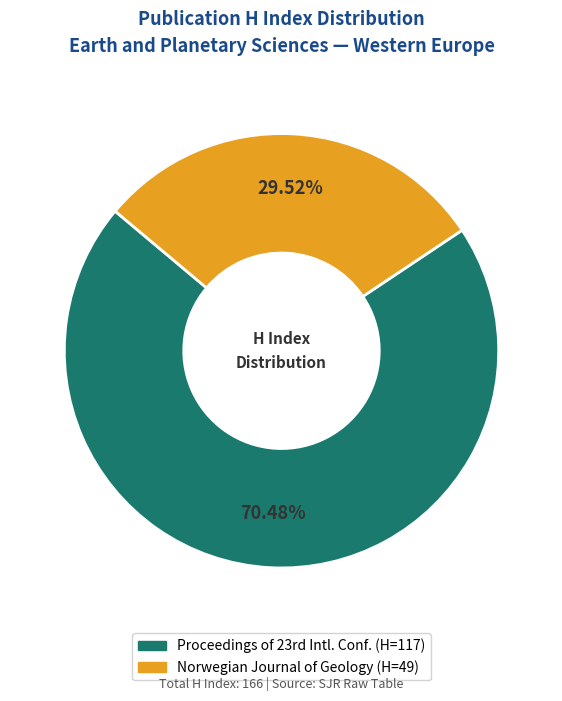

Does any single category account for the majority?

Yes